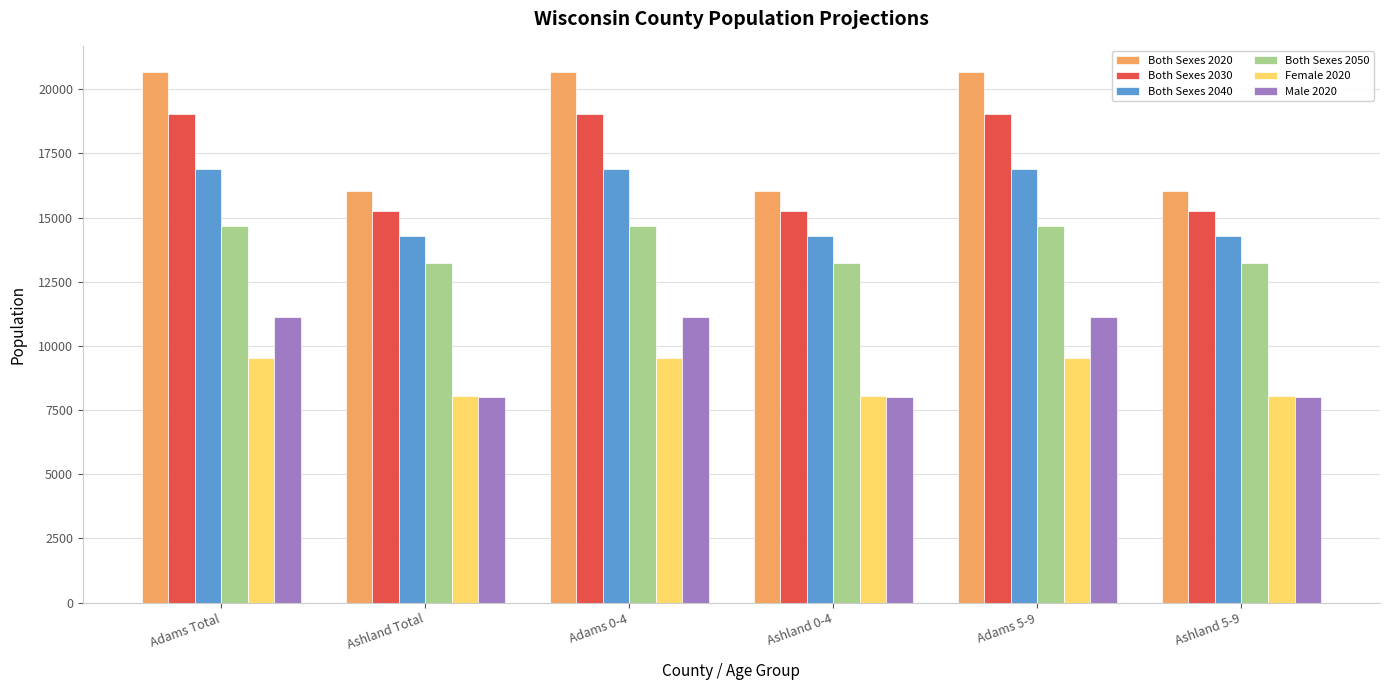

How many groups of bars are there?

6